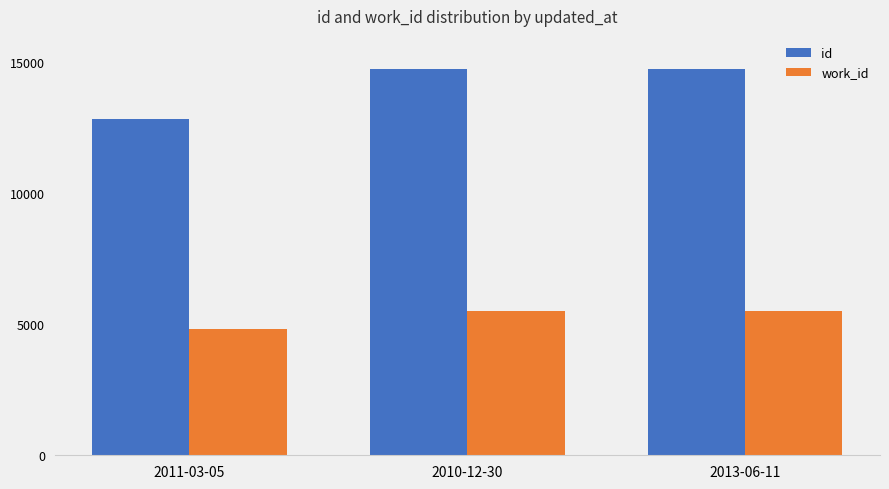

How many distinct data groups are displayed?

2